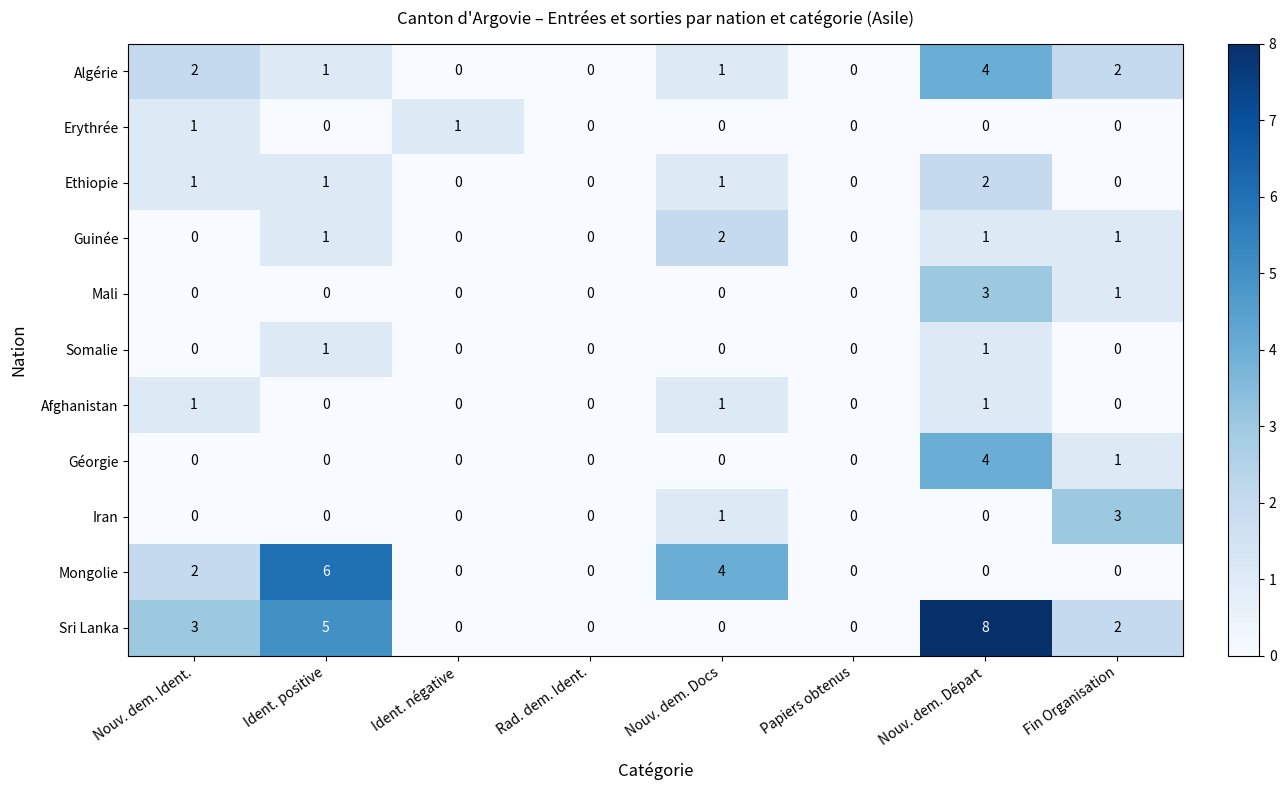

Which category has the highest value in the Mongolie series?

Ident. positive